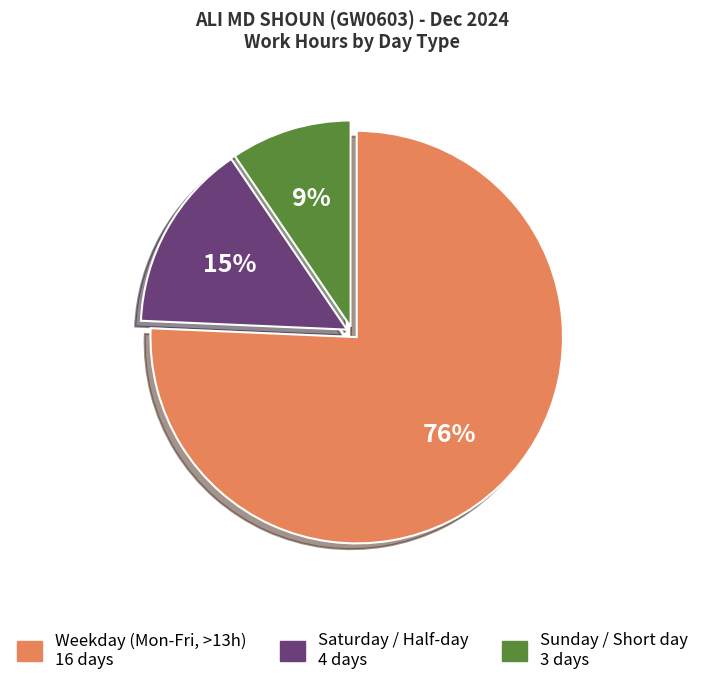

Is there any slice that represents more than half of the pie?

Yes